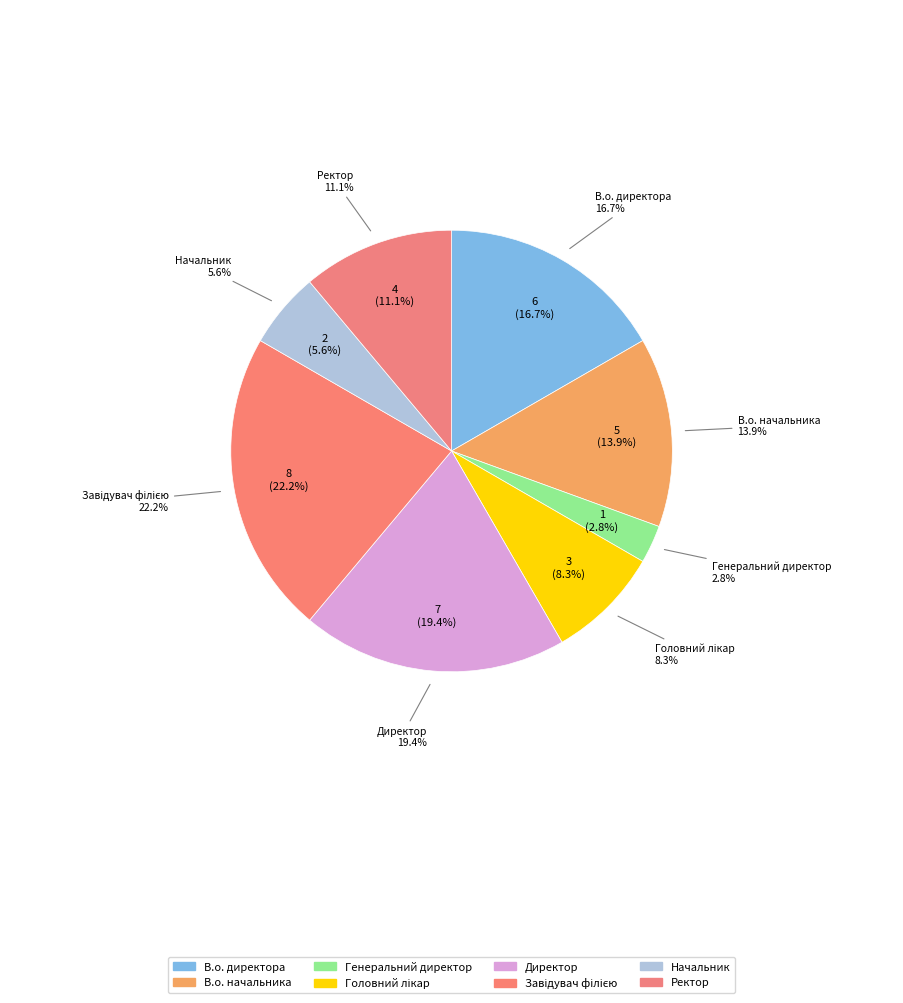

How many slices are in this pie chart?

8